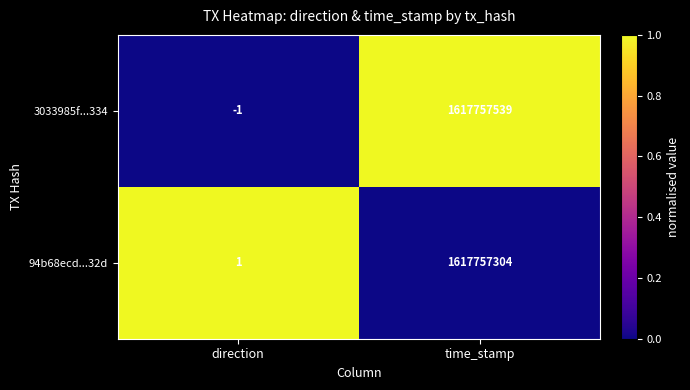

Which series has the widest spread of values?

3033985f...334